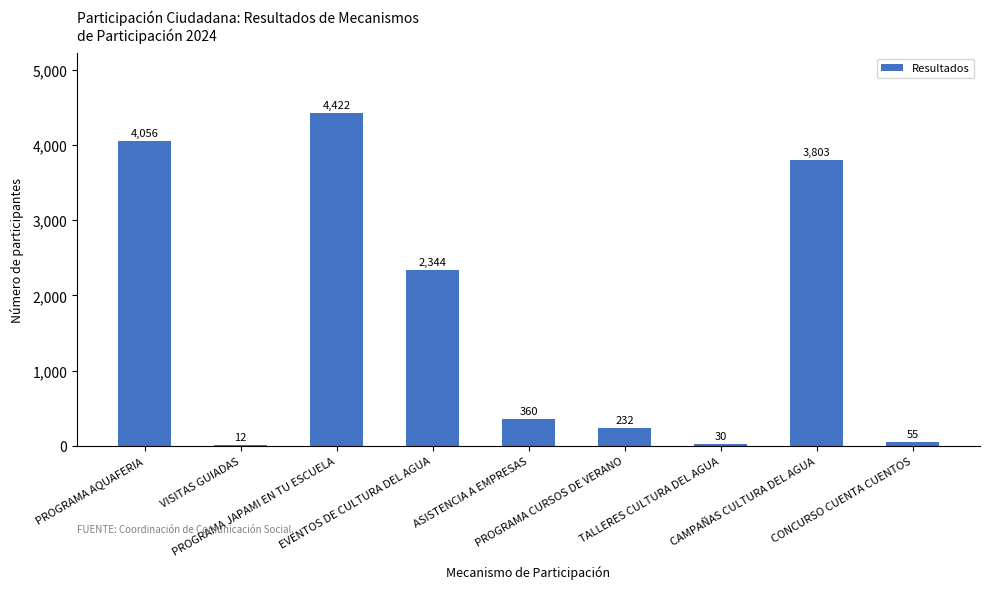

What is the greatest value displayed?

4422